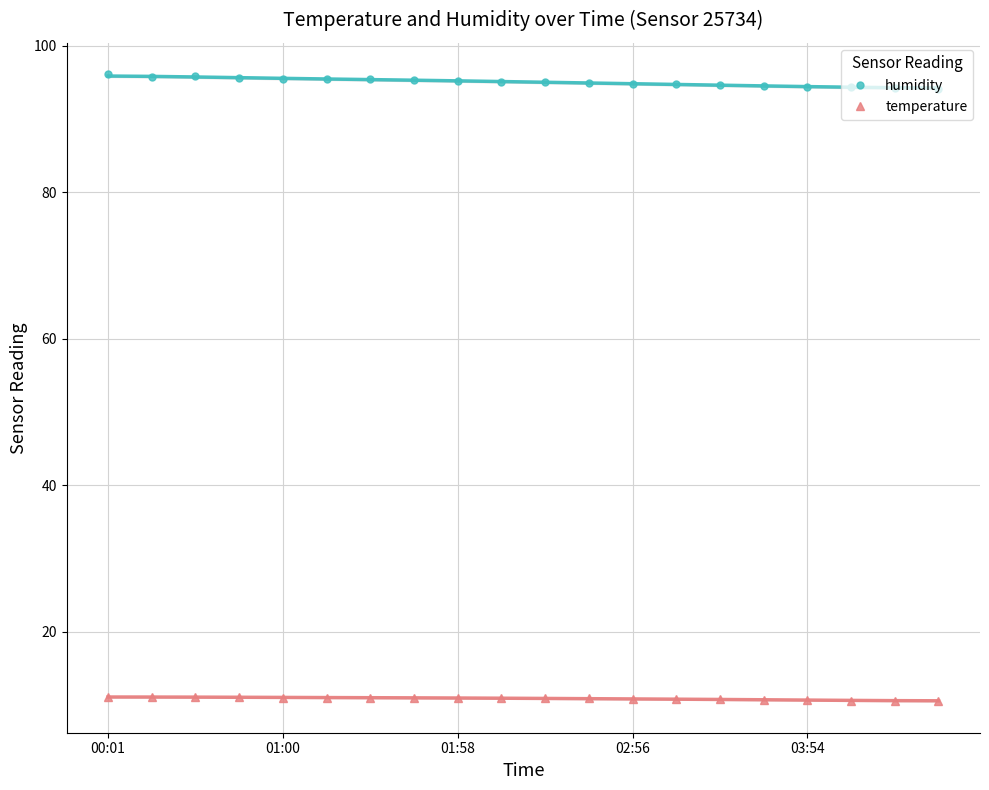

Rank the series at 5 from lowest to highest value.

temperature, humidity